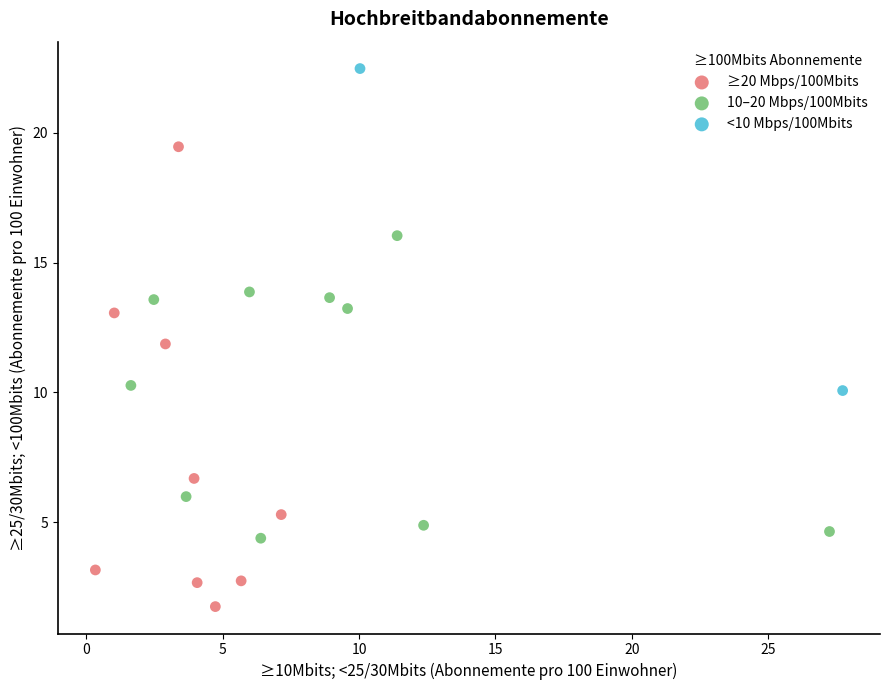

Which series contains the lowest Y value?

≥20 Mbps/100Mbits